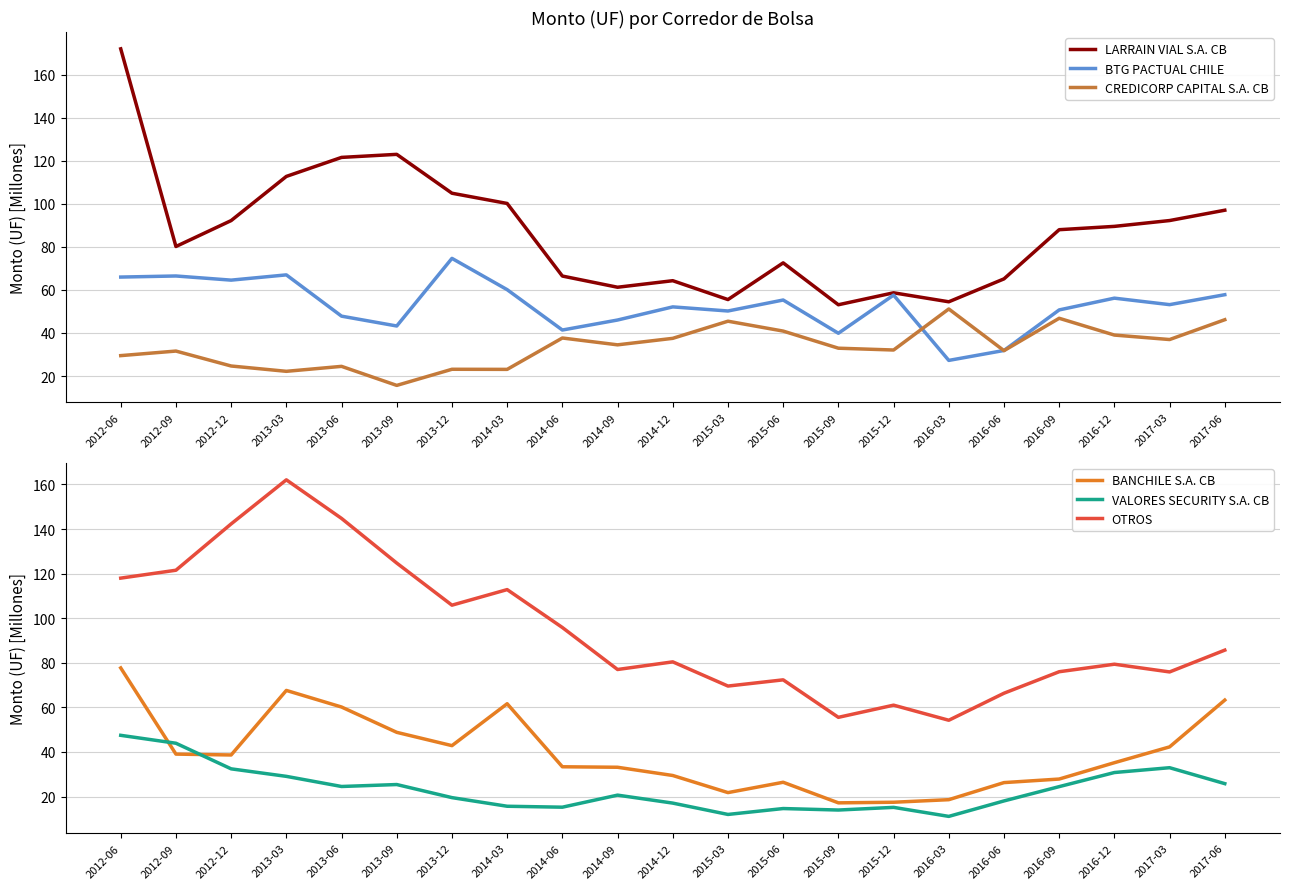

Between 2013-09 and 2016-03, which series saw the biggest shift?

OTROS